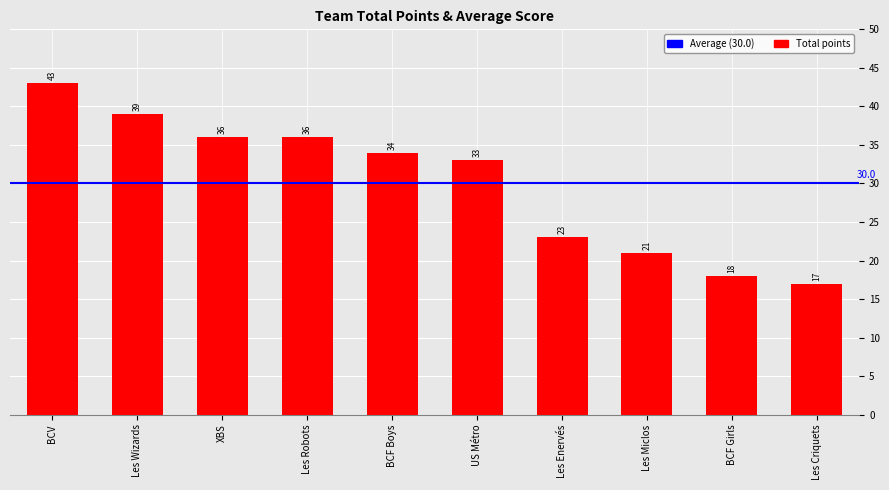

At which category does the chart reach its minimum across all series?

Les Criquets